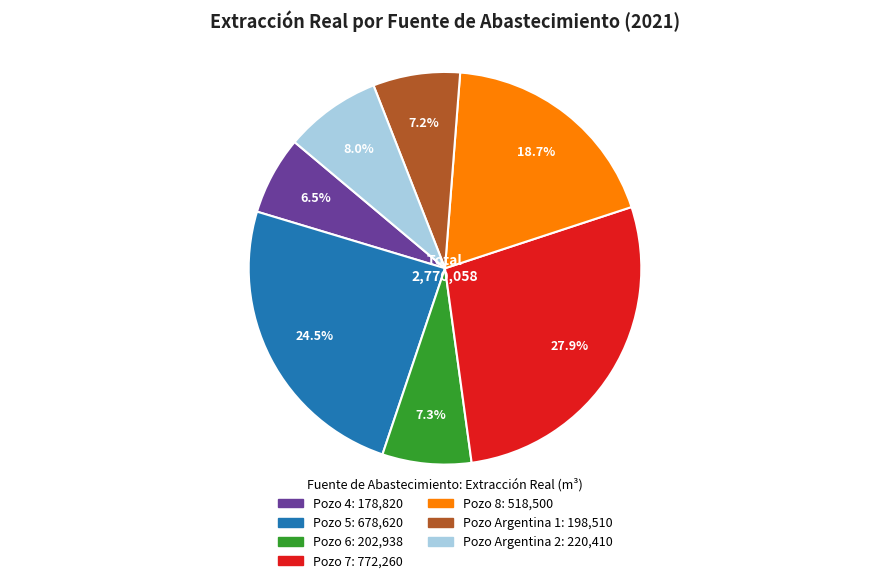

Combined, what portion of the pie is Pozo 5 and Pozo 8?

43.2%